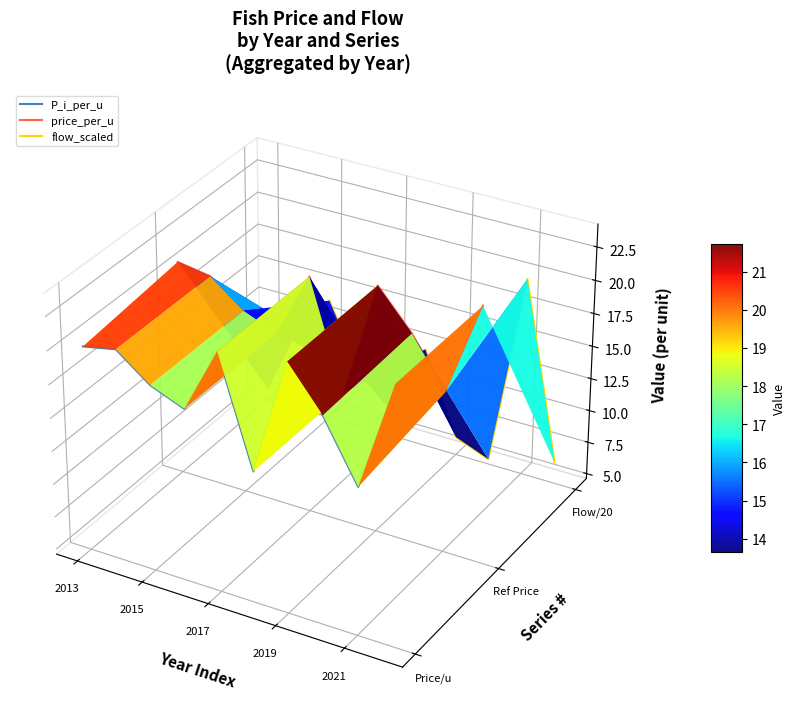

Between which two adjacent categories do flow_scaled and price_per_u first intersect?

2015 and 2017